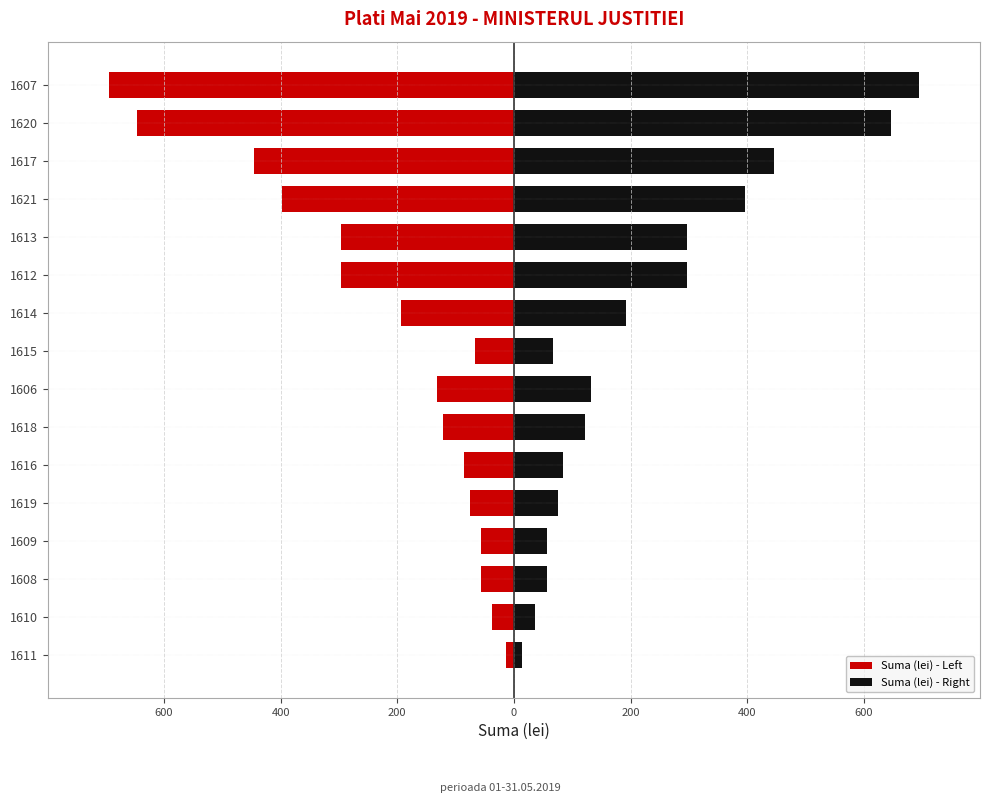

At 1614, list the series in order from smallest to largest.

Suma (lei) - Left, Suma (lei) - Right